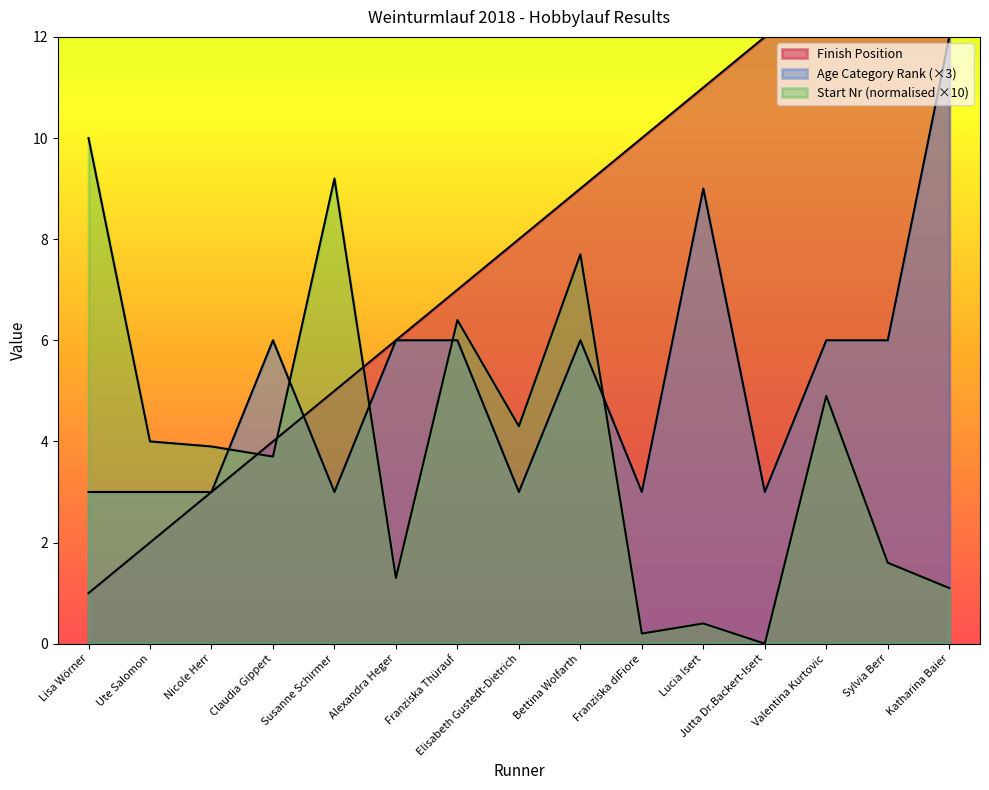

How many data points in Finish Position are less than 8?

7